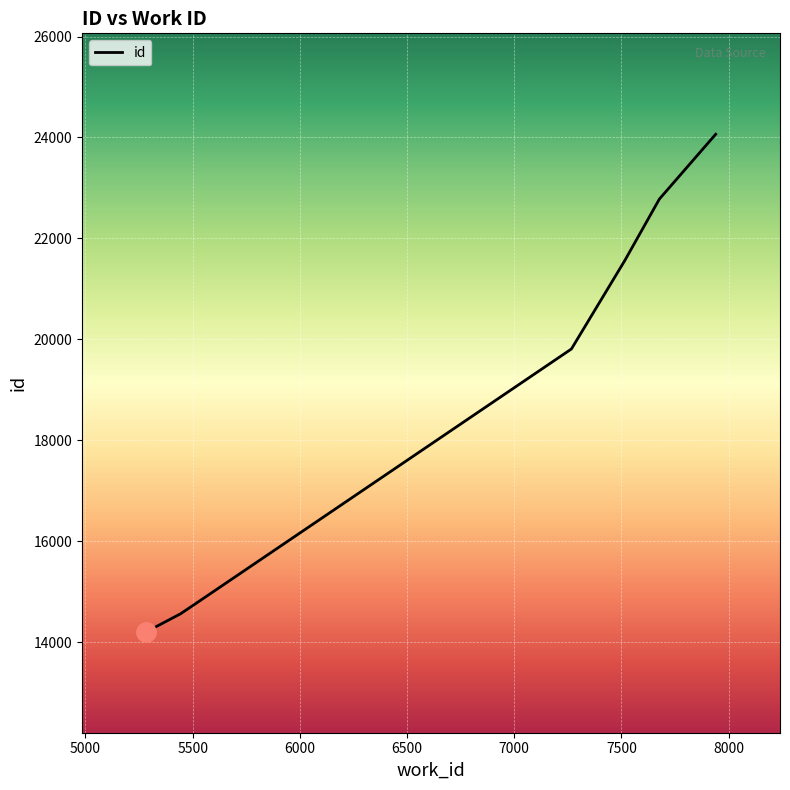

How many lines are shown in the chart?

1